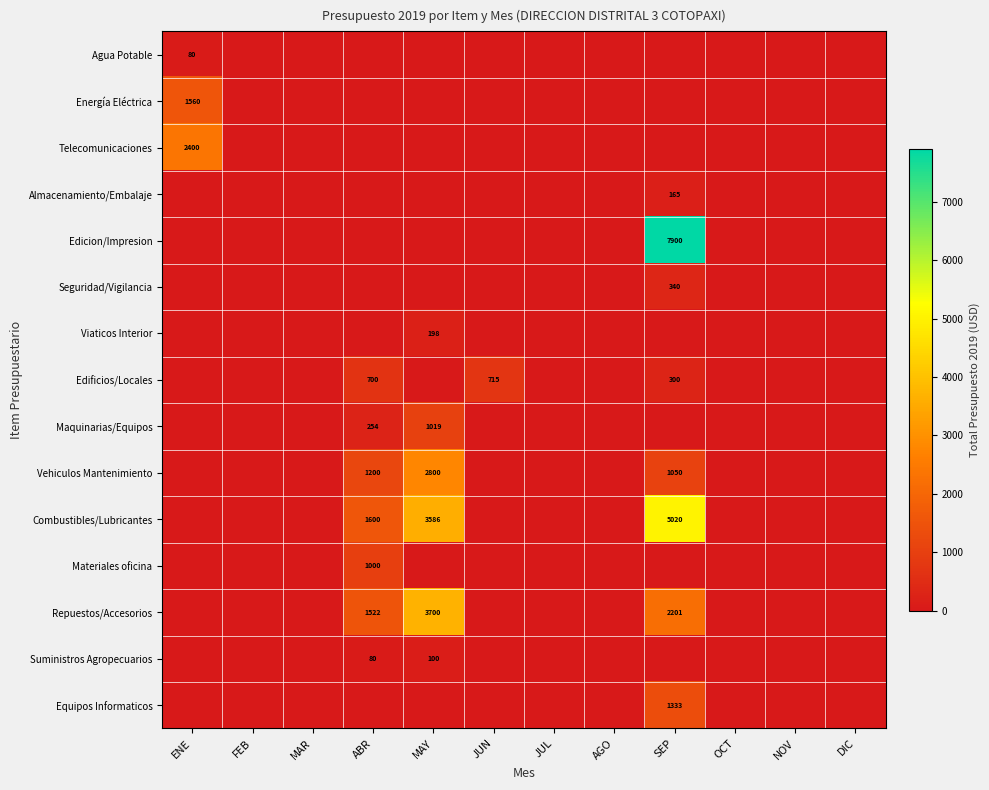

Which series has the largest range (max minus min)?

Edicion/Impresion